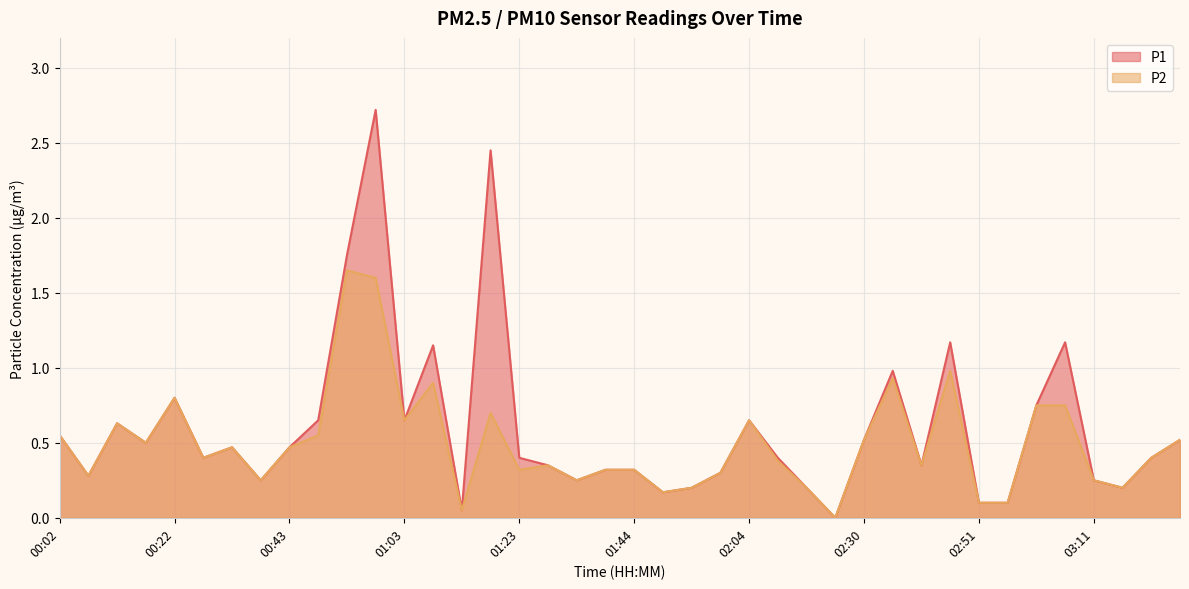

List the series in order of their peak value, lowest first.

P2, P1